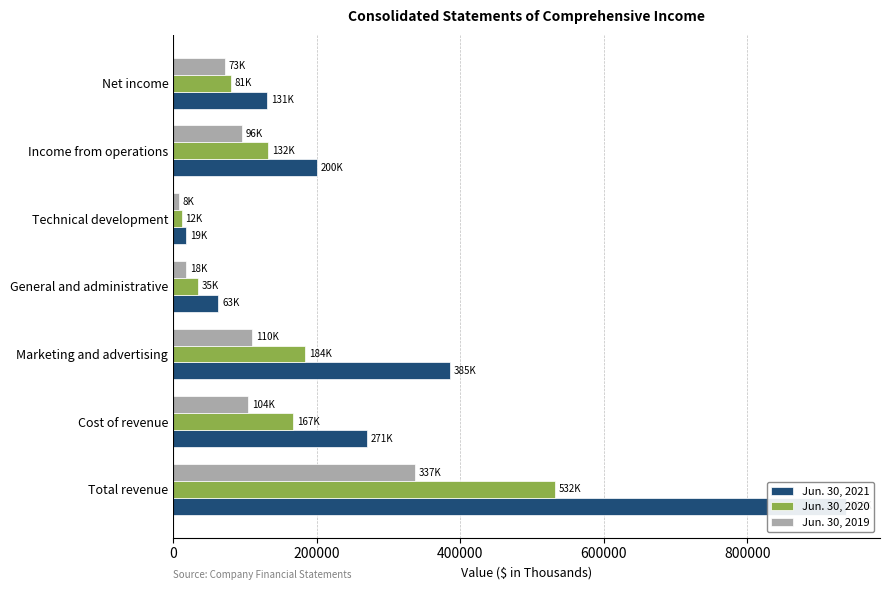

What is the difference between the highest and lowest values at 200000?

166294